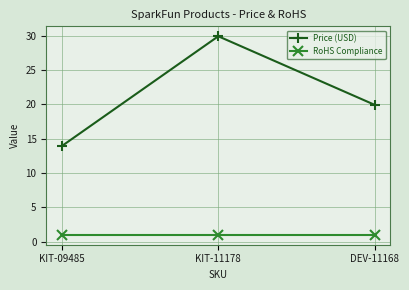

What is the average value of the Price (USD) series?

21.3